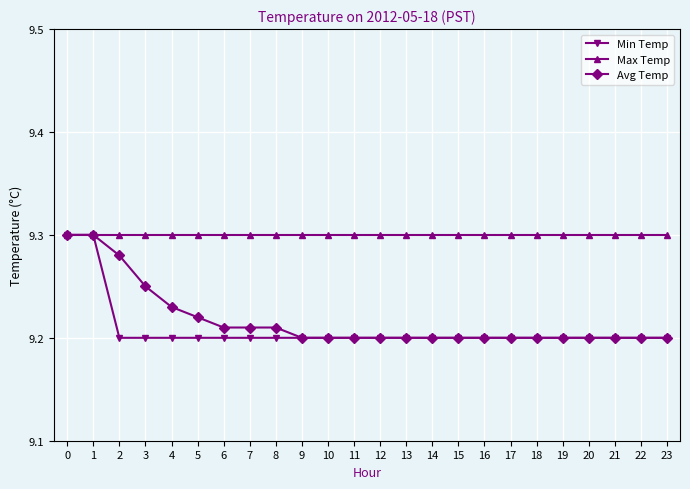

Is it true that Max Temp equals 9.3 at 13?

True